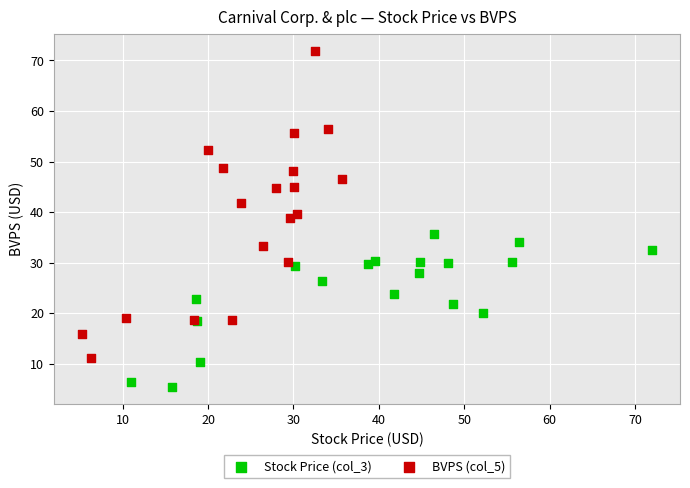

Which series reaches the maximum Y coordinate?

BVPS (col_5)